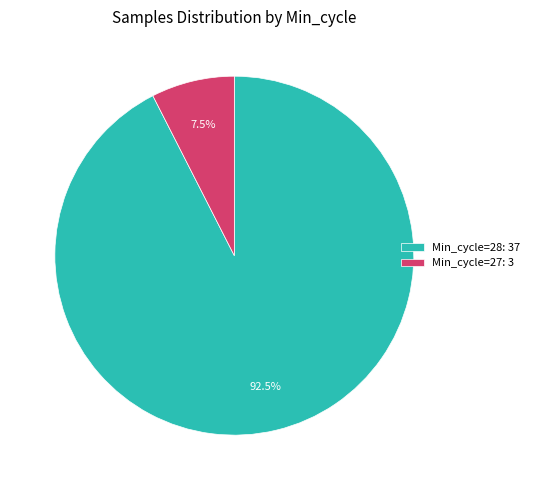

What is the smallest slice in the pie chart?

Min_cycle=27: 3